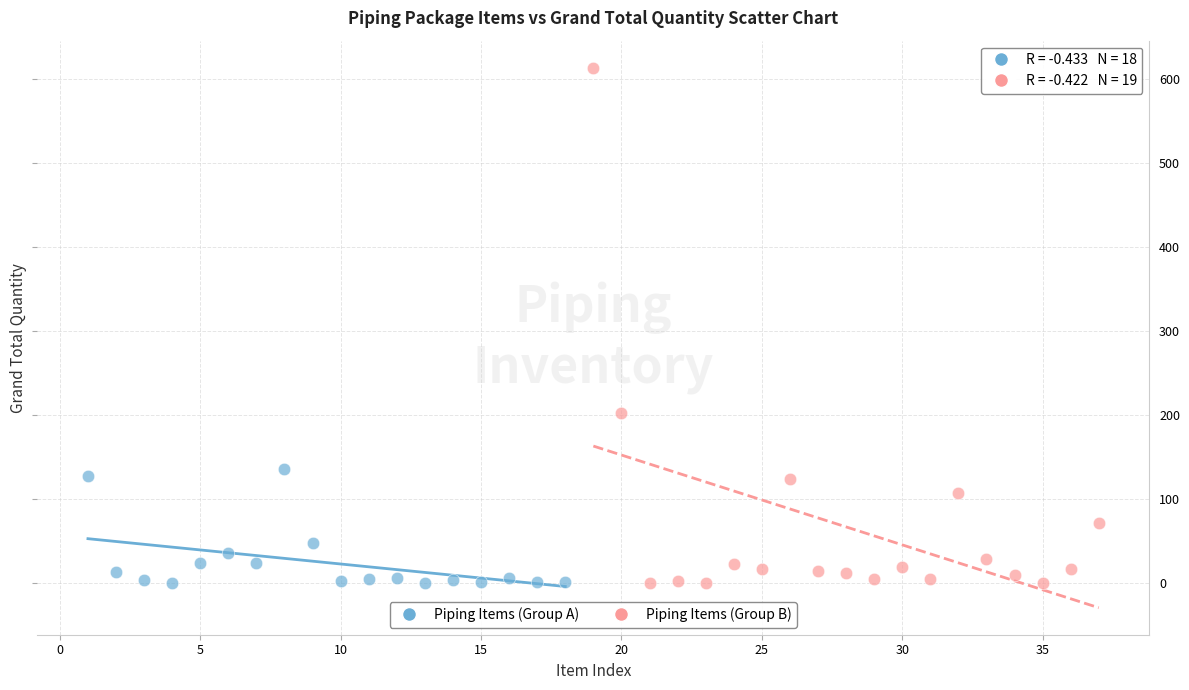

Which series has the widest spread of Y values?

Piping Items (Group B)